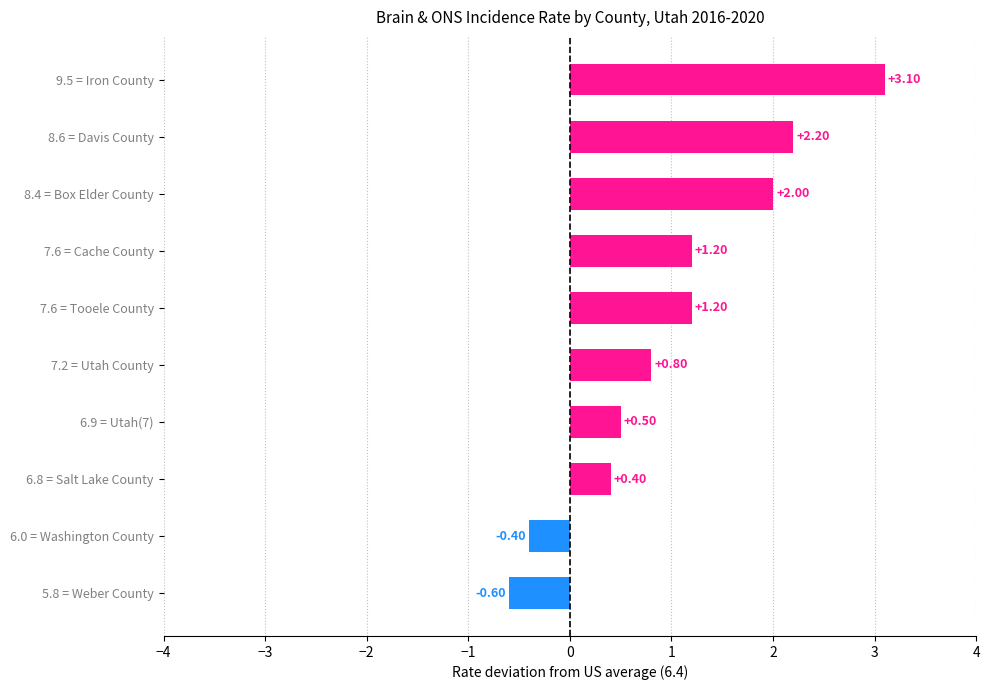

Between 9.5 = Iron County and 8.6 = Davis County, which is larger?

9.5 = Iron County